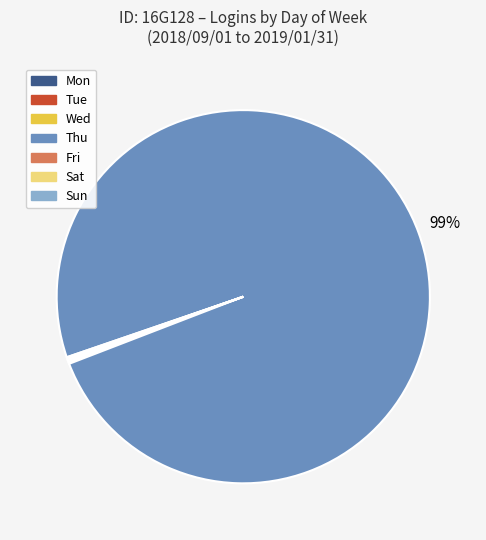

Which slice is the largest?

Thu